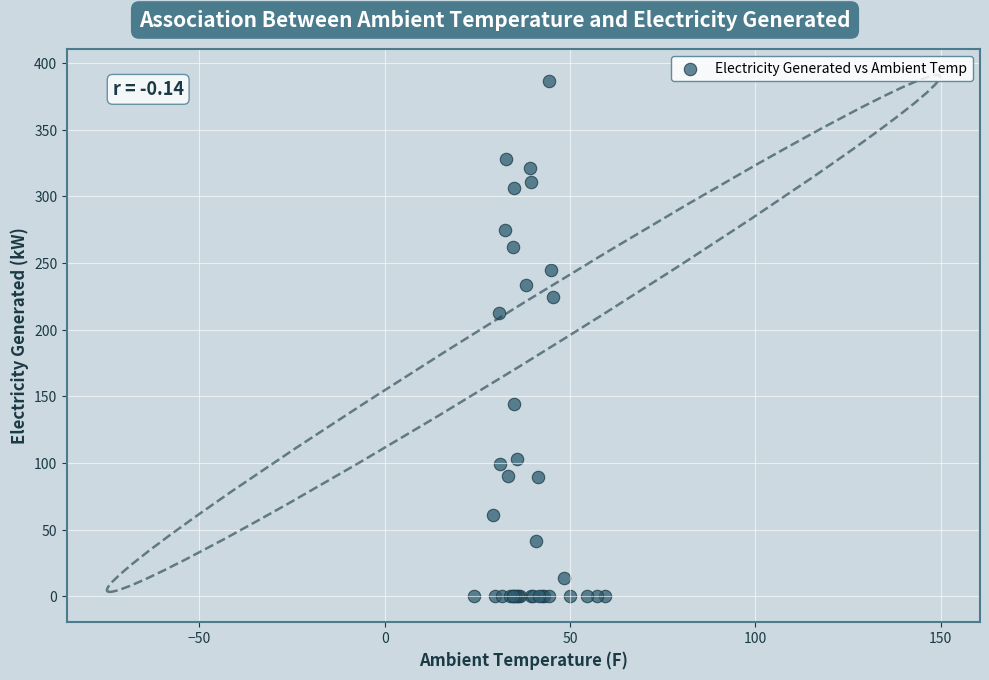

What Y value in the scatter plot is closest to 193?

212.7